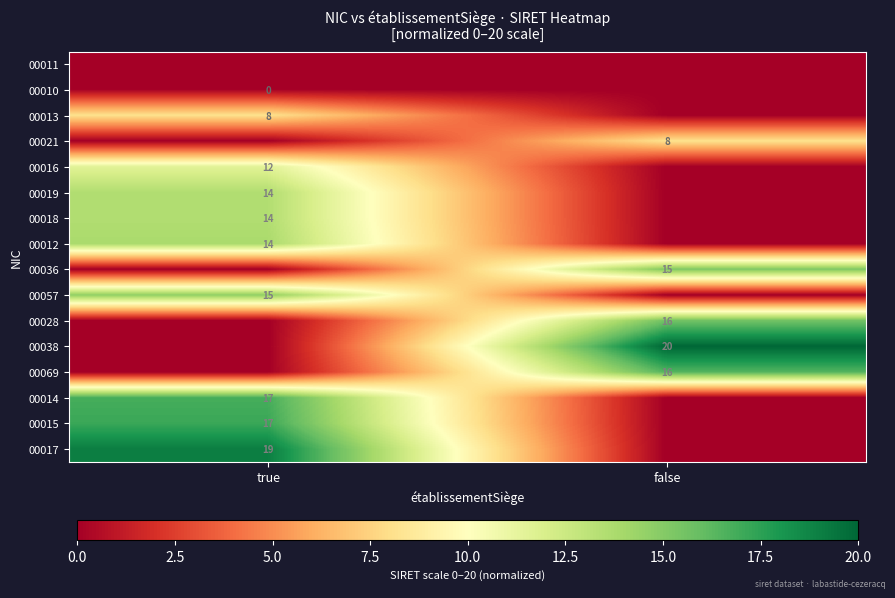

What is the total value across all series at true?

128.3